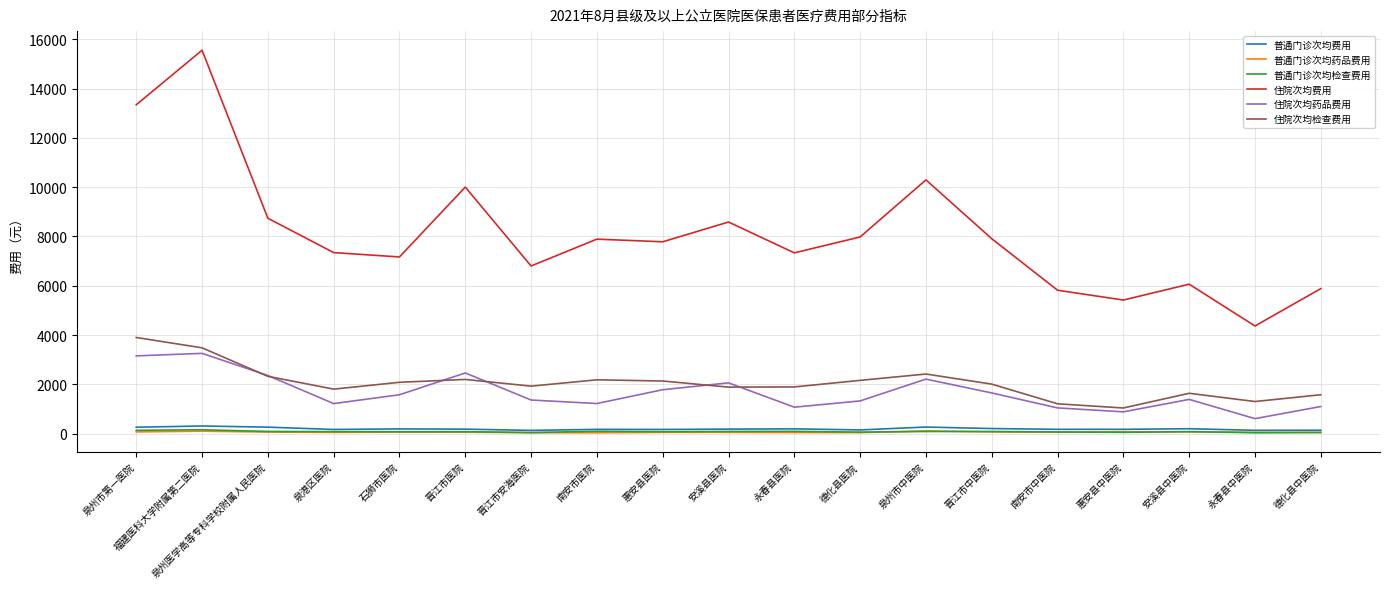

Which series has the widest spread of values?

住院次均费用